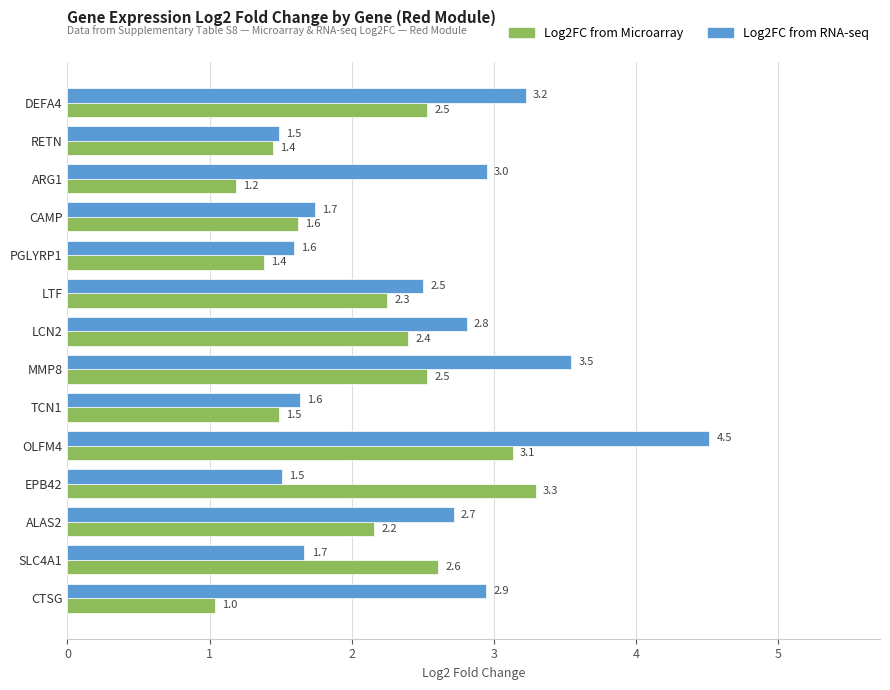

True or false: Log2FC from Microarray has a value of 3.3 at EPB42.

True